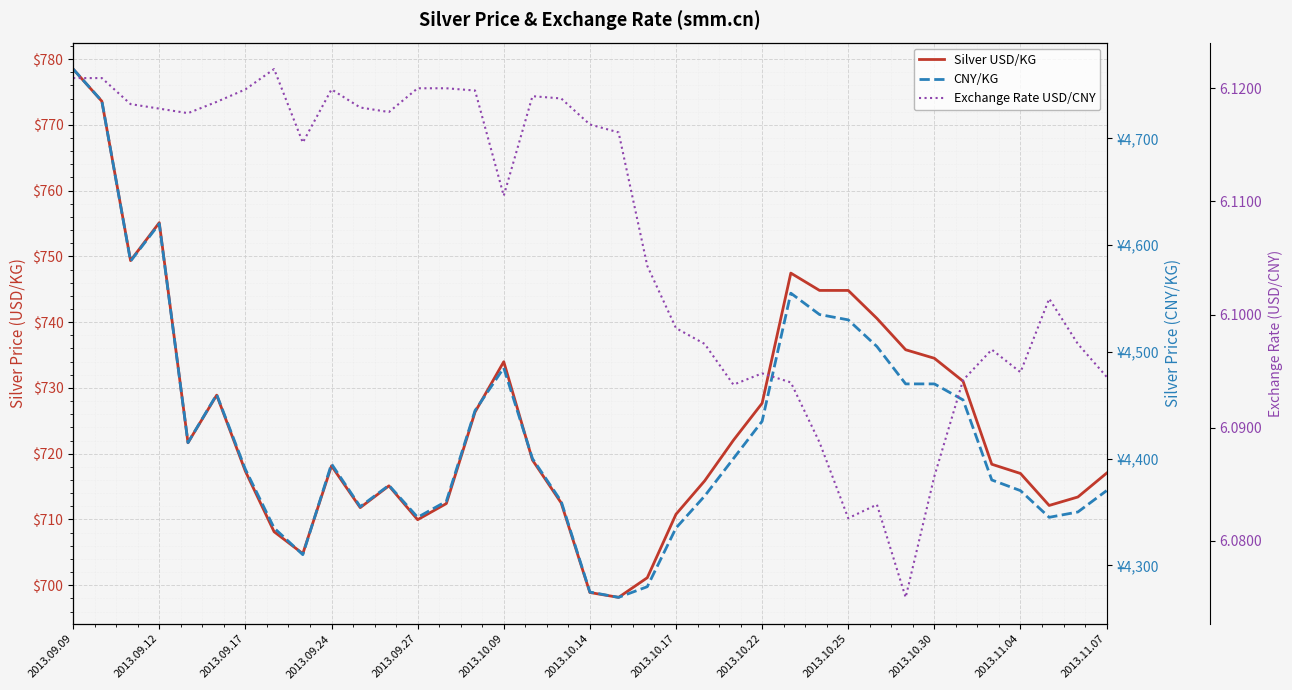

What is the average value of the CNY/KG series?

4427.8